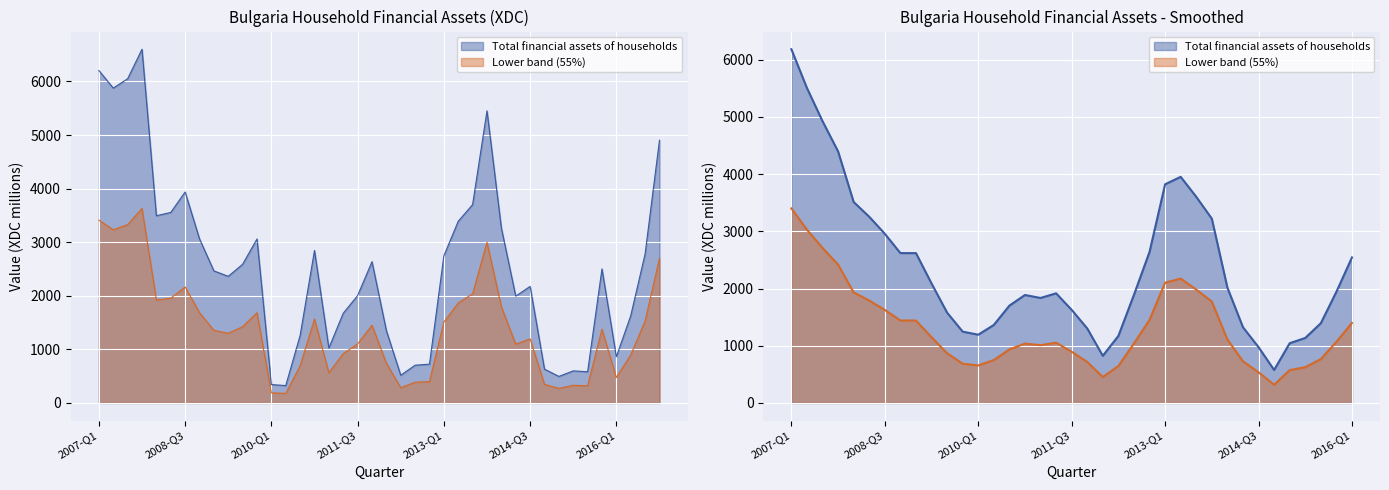

True or false: Smoothed has more than 1 points higher than both neighbors.

True